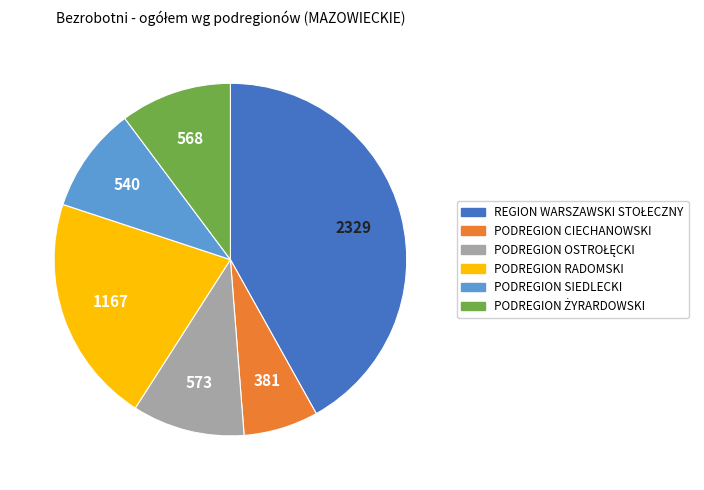

Is PODREGION SIEDLECKI the majority of the pie?

No